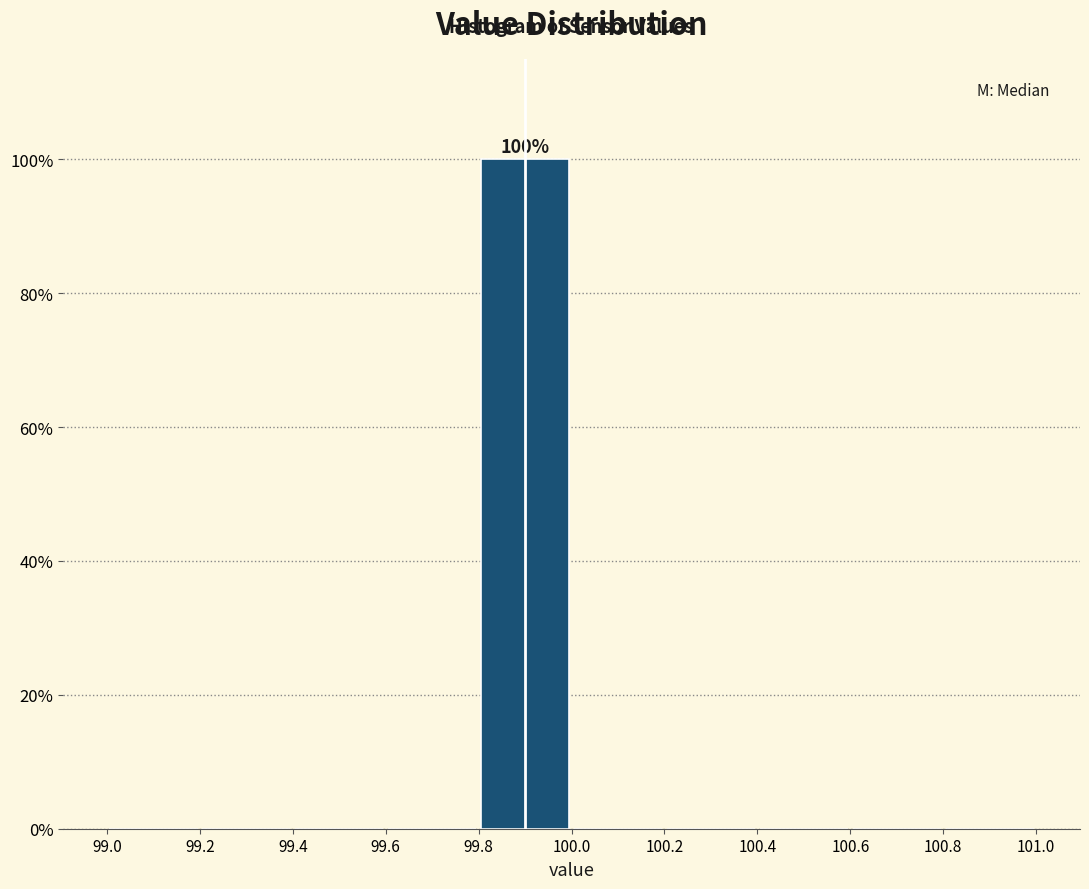

Which range on the x-axis has the tallest bar?

99.8 to 100.0